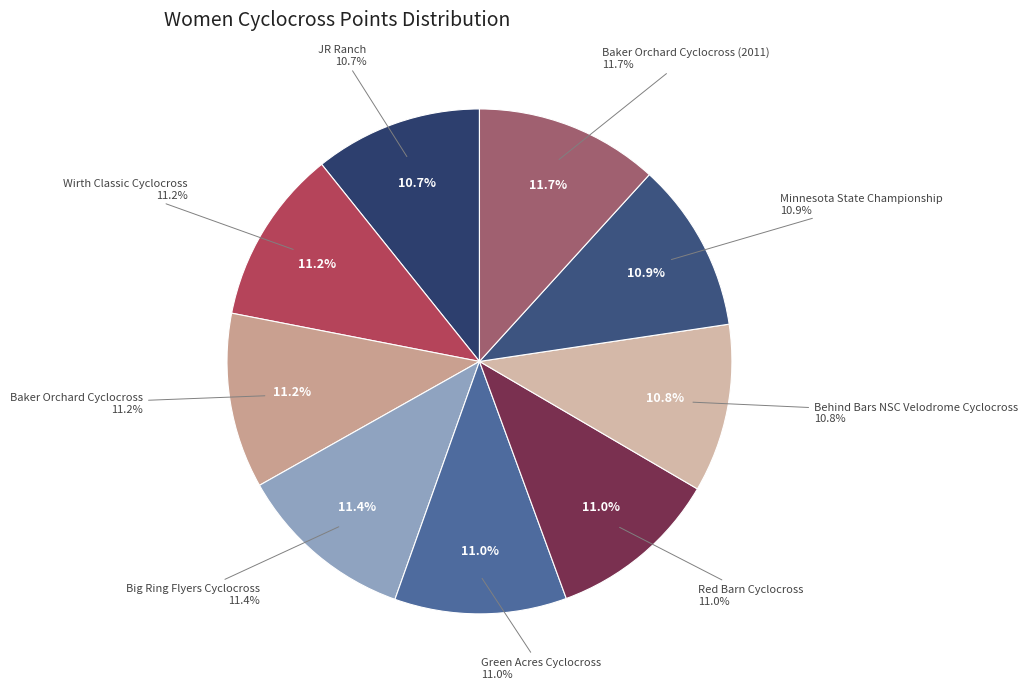

Rank the categories by value from highest to lowest.

Baker Orchard Cyclocross (2011), Big Ring Flyers Cyclocross, Baker Orchard Cyclocross, Wirth Classic Cyclocross, Green Acres Cyclocross, Red Barn Cyclocross, Minnesota State Championship, Behind Bars NSC Velodrome Cyclocross, JR Ranch